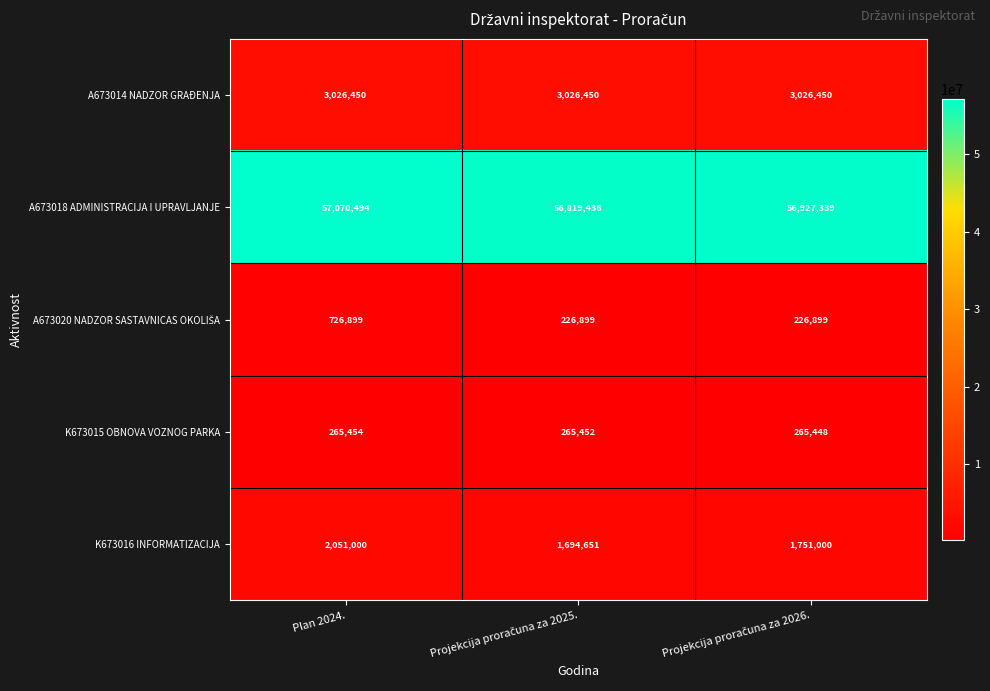

What is the maximum value for K673016 INFORMATIZACIJA?

2051000